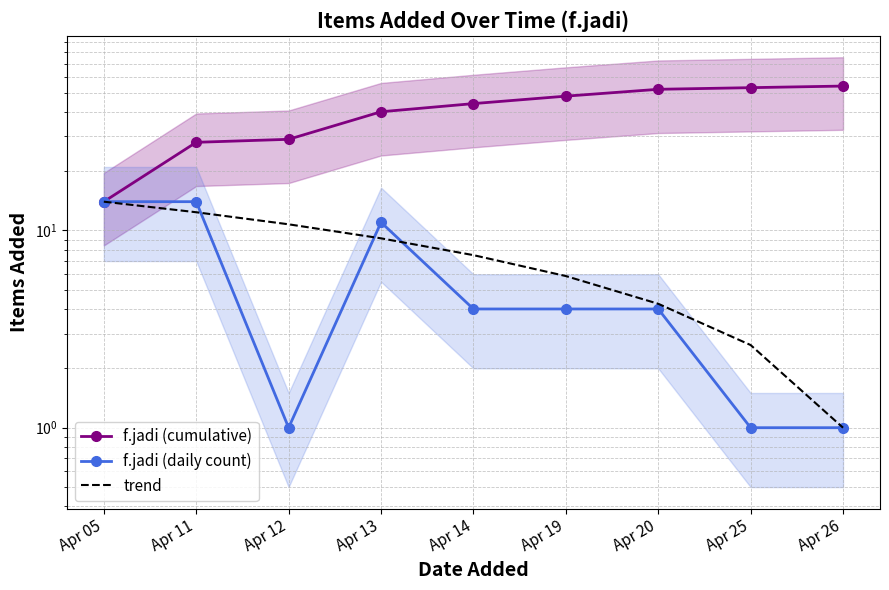

What is the value of the f.jadi (cumulative) point at the 7th from the left?

52.0